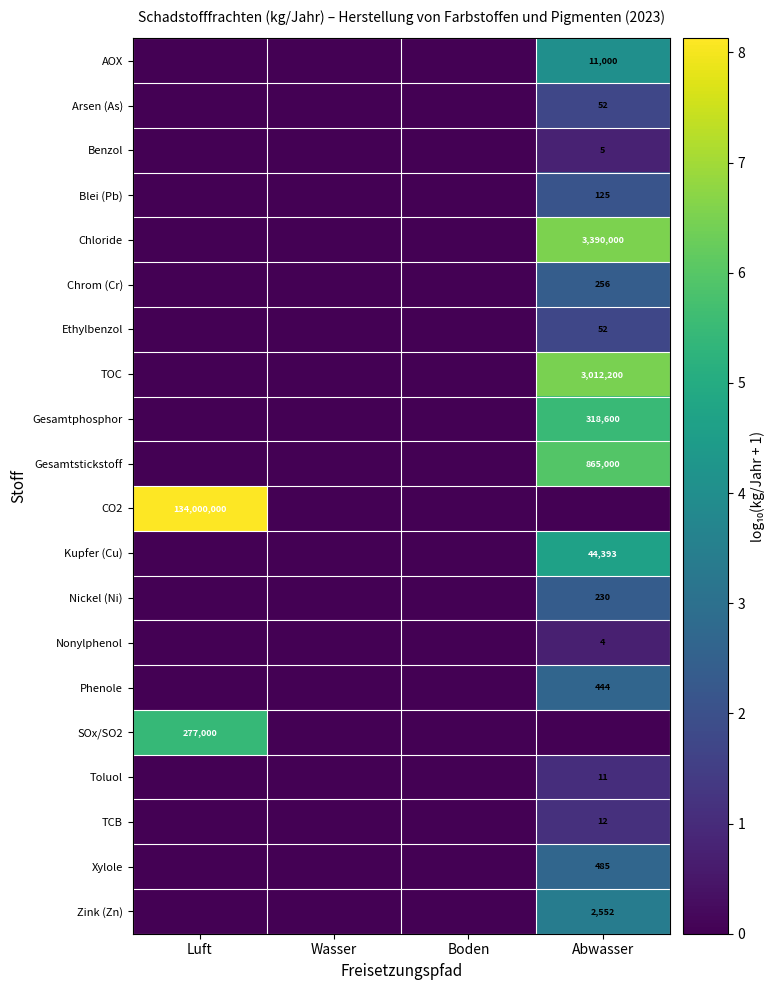

The Benzol series shows 7 at Abwasser. True or false?

False